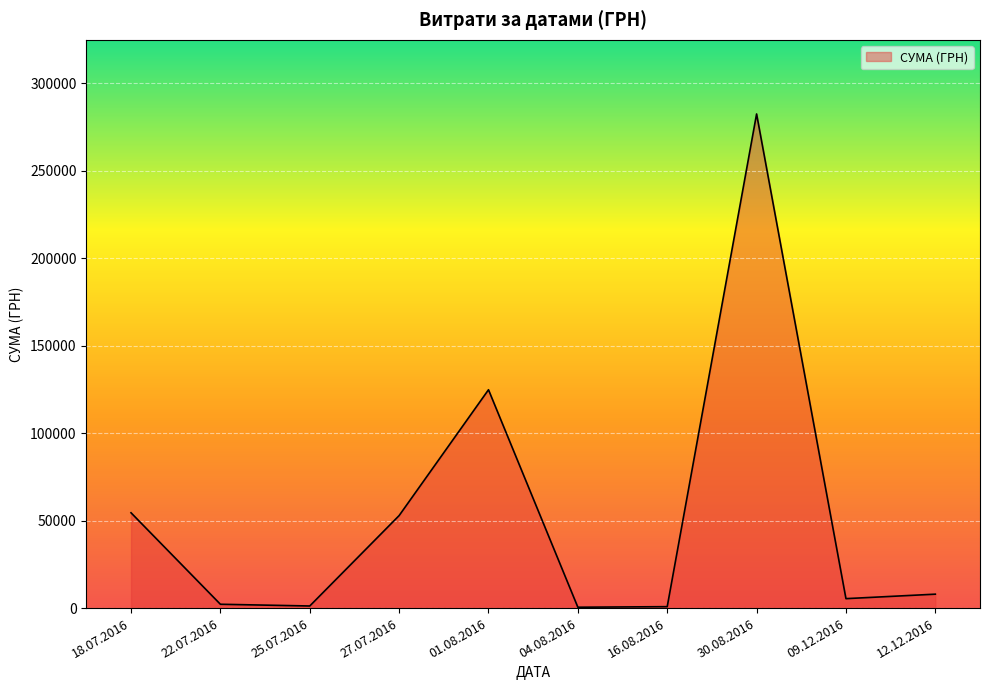

At which label is the value closest to 141492?

01.08.2016